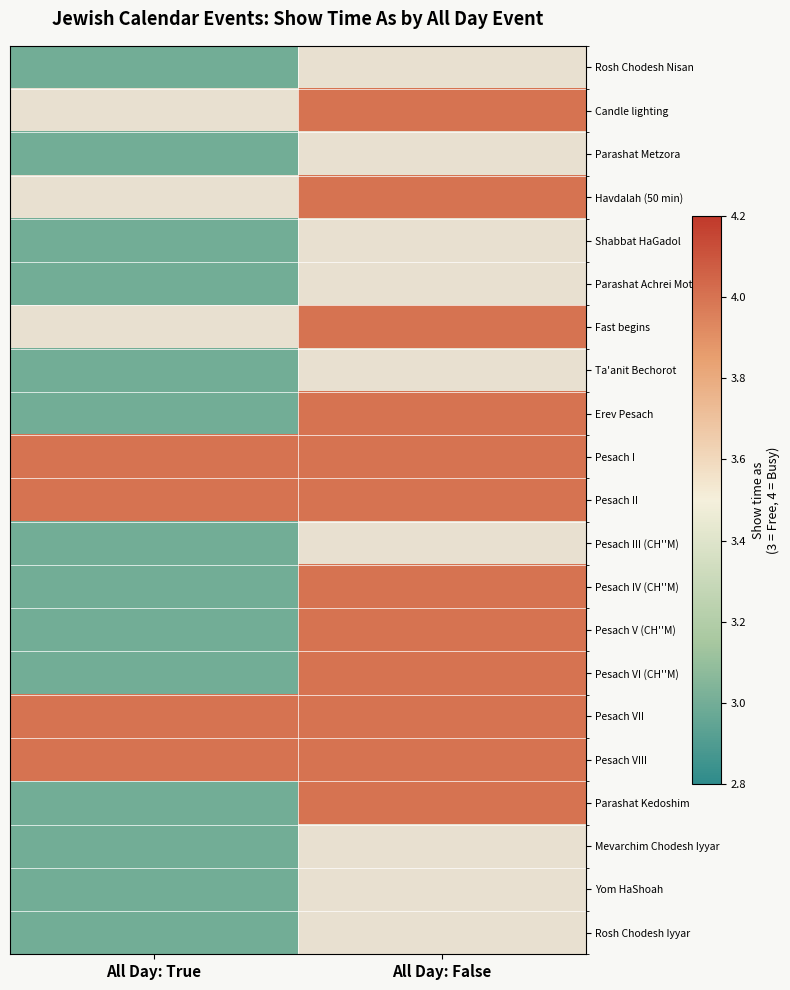

At which category does the chart reach its peak across all series?

All Day: False